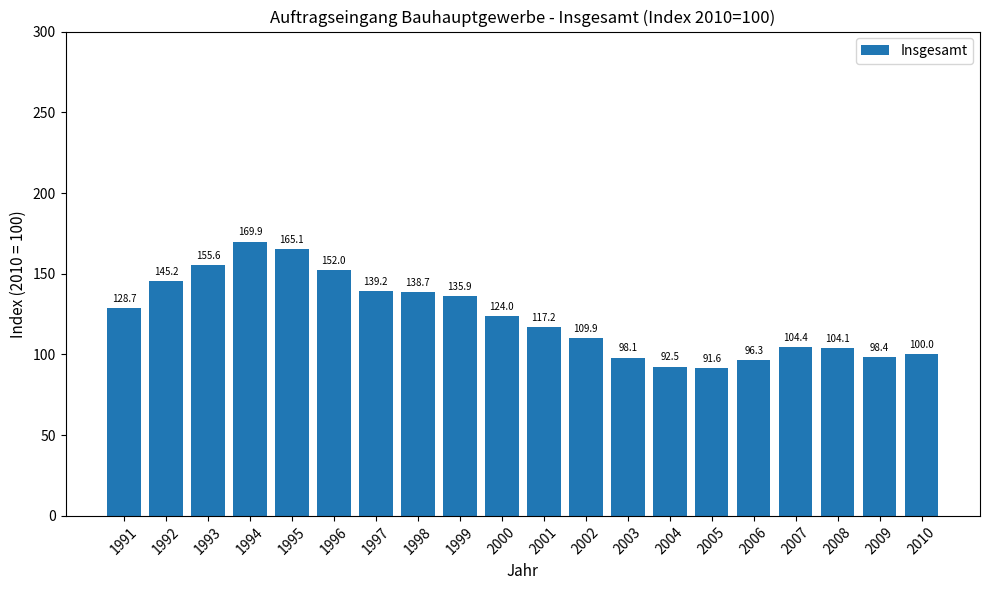

What is the greatest value displayed?

169.9